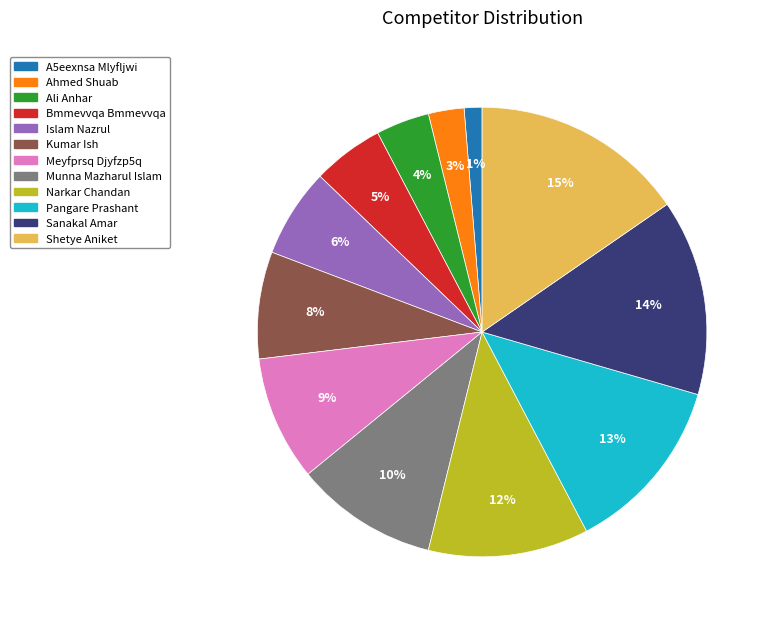

Does Meyfprsq Djyfzp5q represent more than half of the total?

No